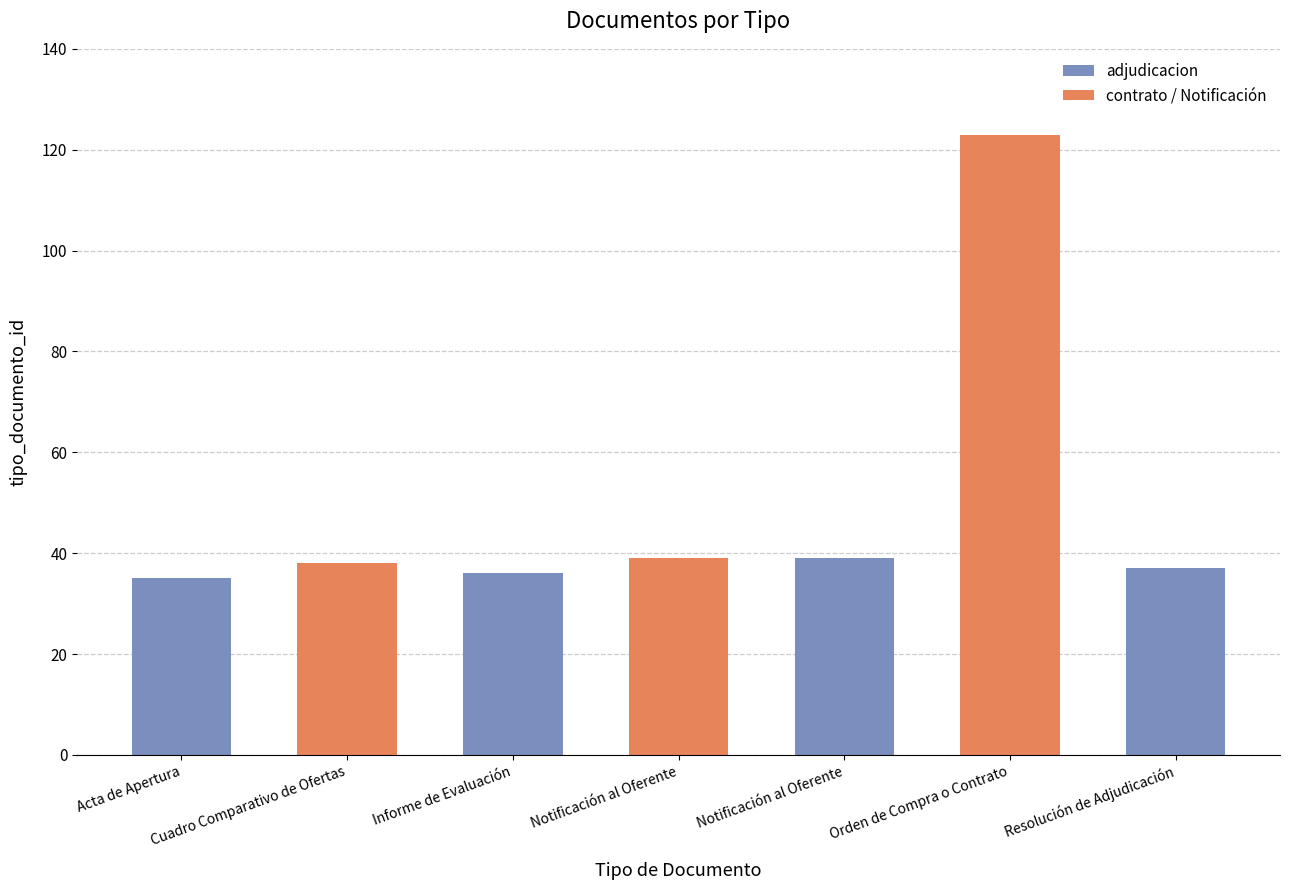

How many bars are there in total?

7